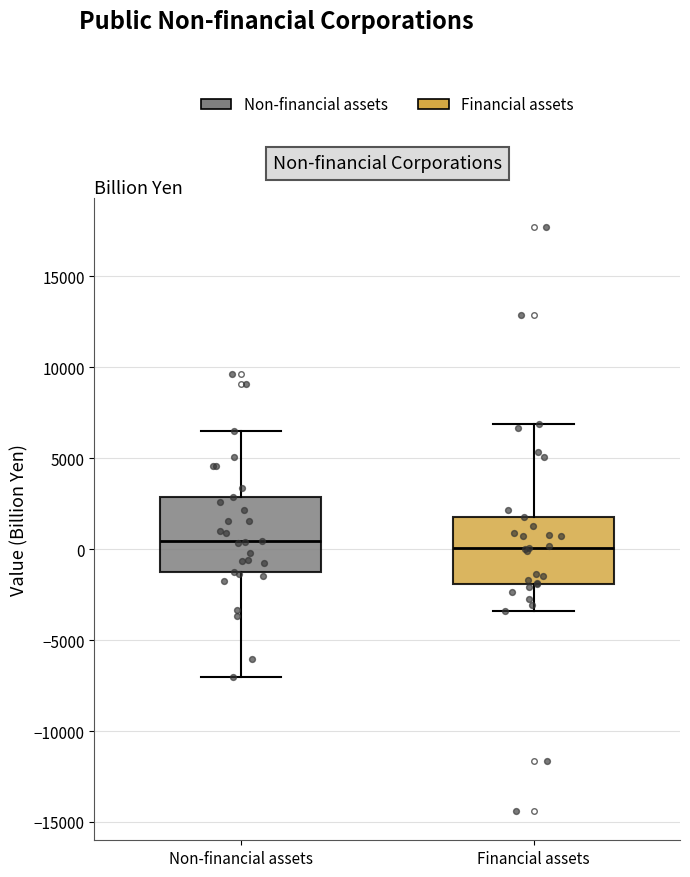

Reading left to right, read every box against the y-axis: the position of its median line, the range the box covers, and the ends of its whiskers. The values are not printed on the chart, so give them approximately, as read against the axis.

Non-financial assets: median 500, box -1500 to 3000, whiskers -7000 to 6500
Financial assets: median 0, box -2000 to 2000, whiskers -3500 to 7000